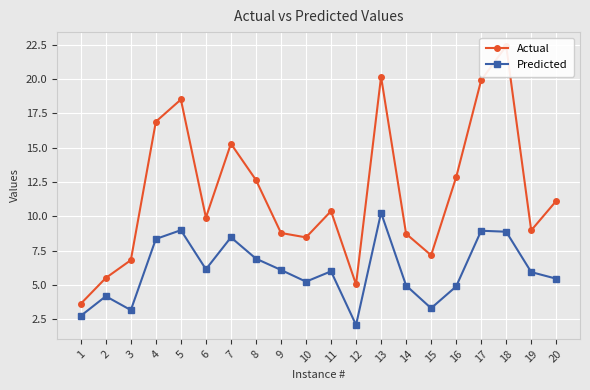

What is the highest value of the Actual series?

22.4